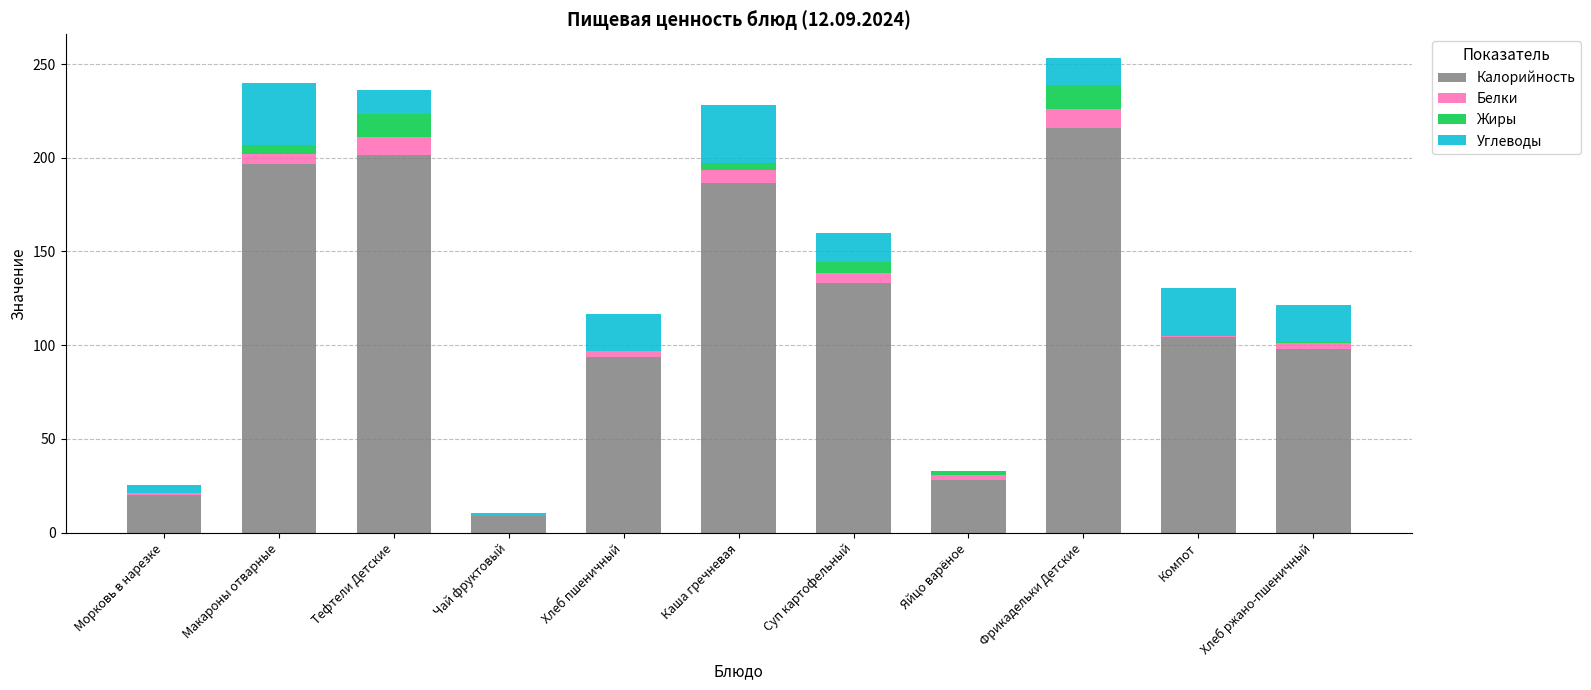

What are all the series names shown in the legend?

Калорийность, Белки, Жиры, Углеводы